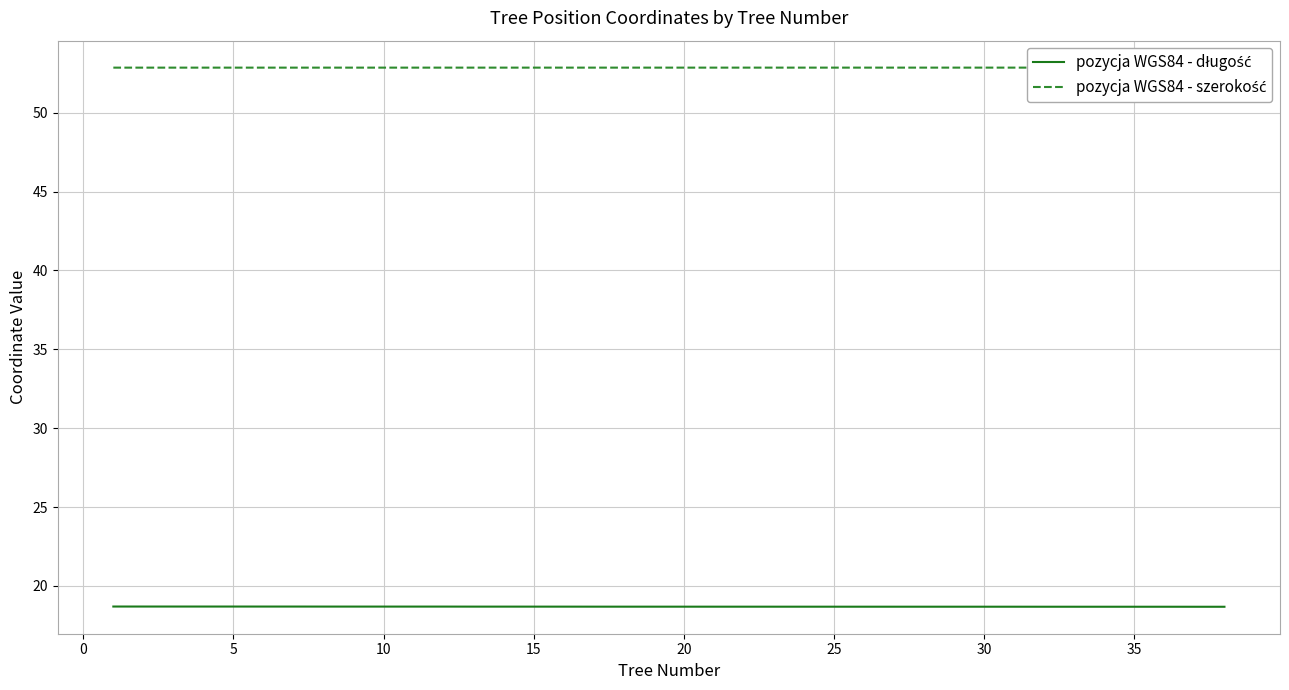

True or false: pozycja WGS84 - długość and pozycja WGS84 - szerokość intersect in this chart.

False